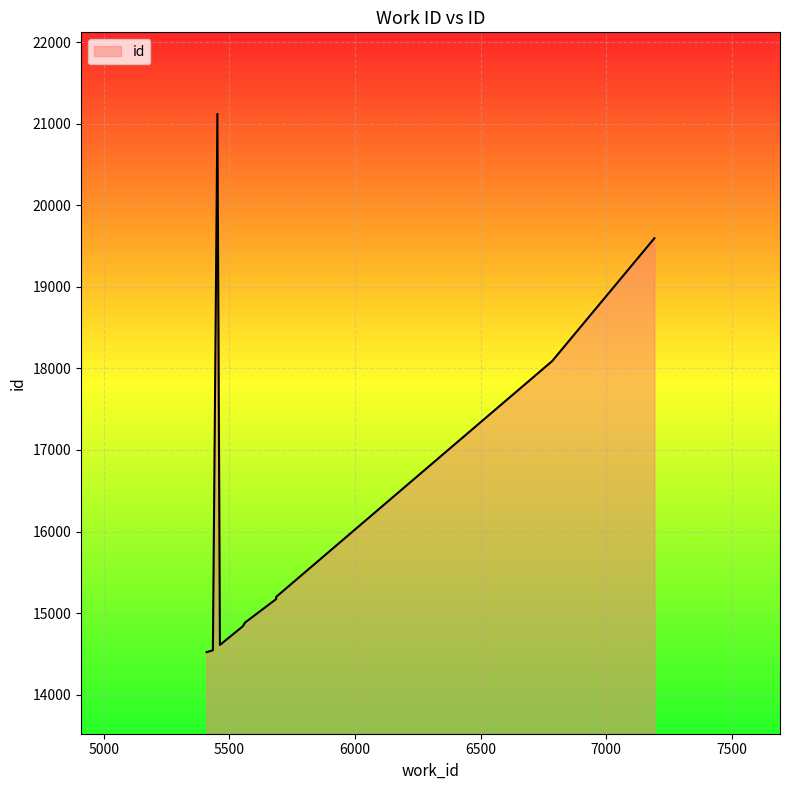

What is the maximum value shown in the chart?

21120